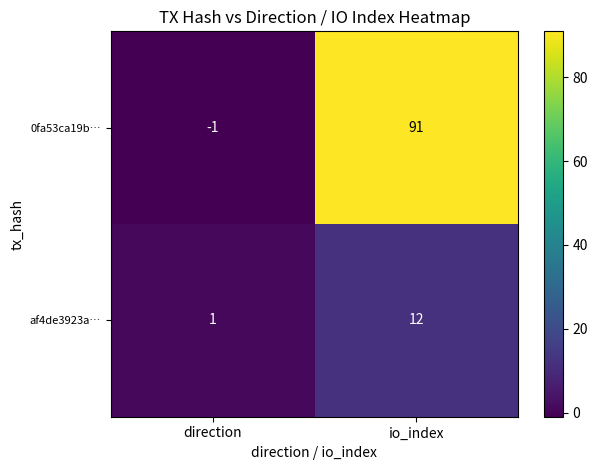

Which series has the largest total across all categories?

0fa53ca19b…